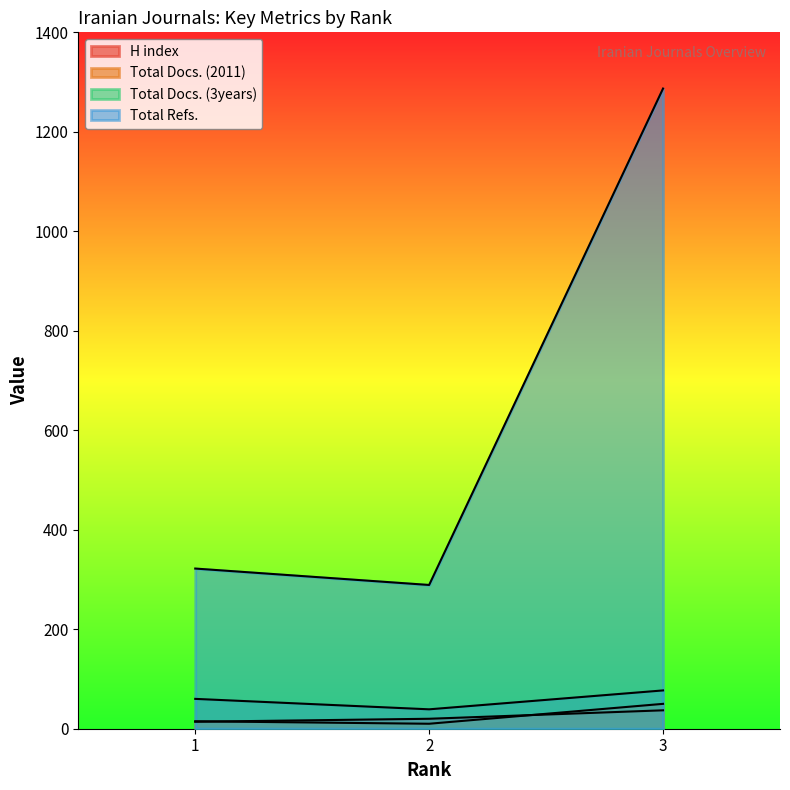

True or false: H index has a value of 14 at 1.

True